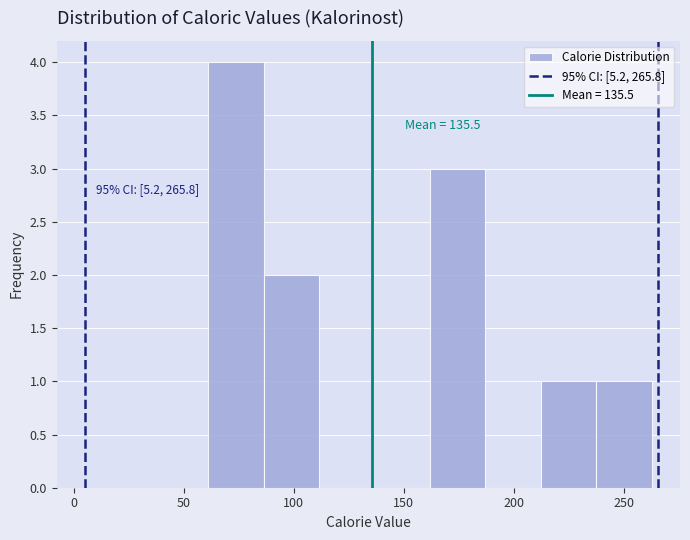

Which range on the x-axis has the tallest bar?

60 to 85